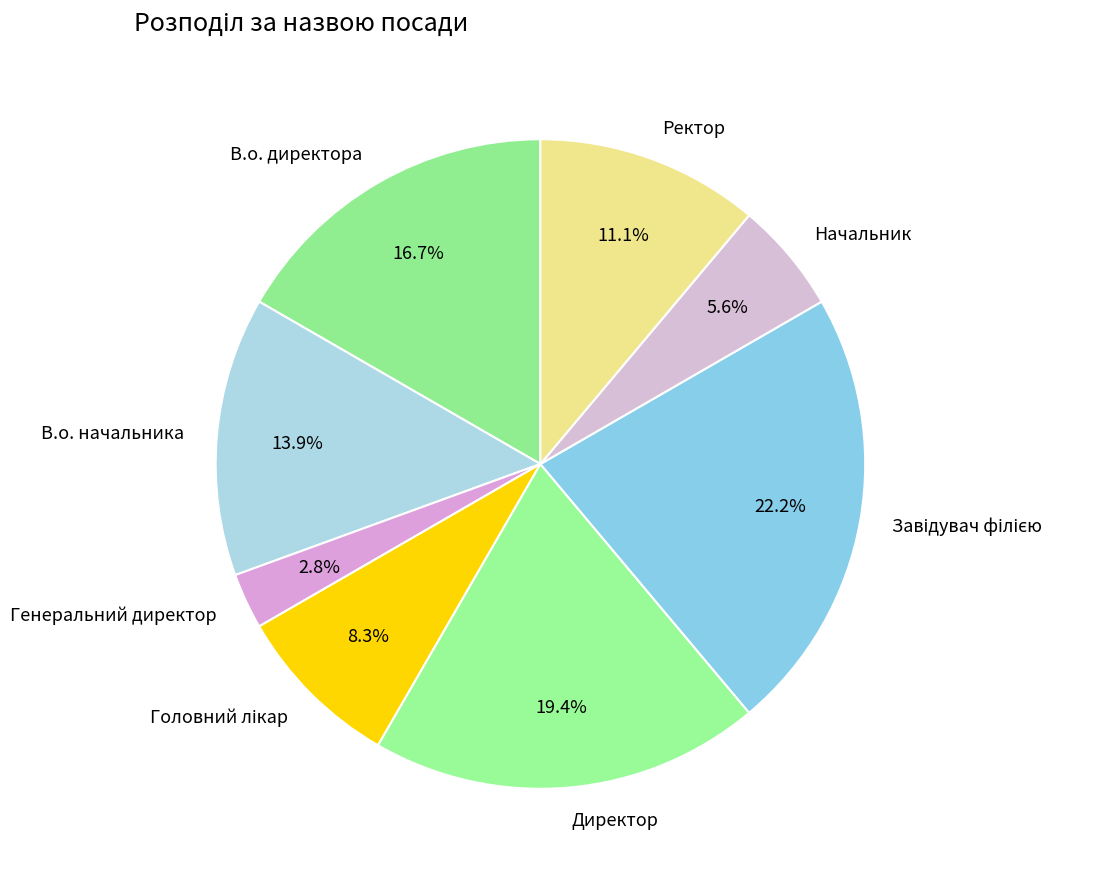

What is the ratio of the value at Начальник to the value at Директор?

0.3